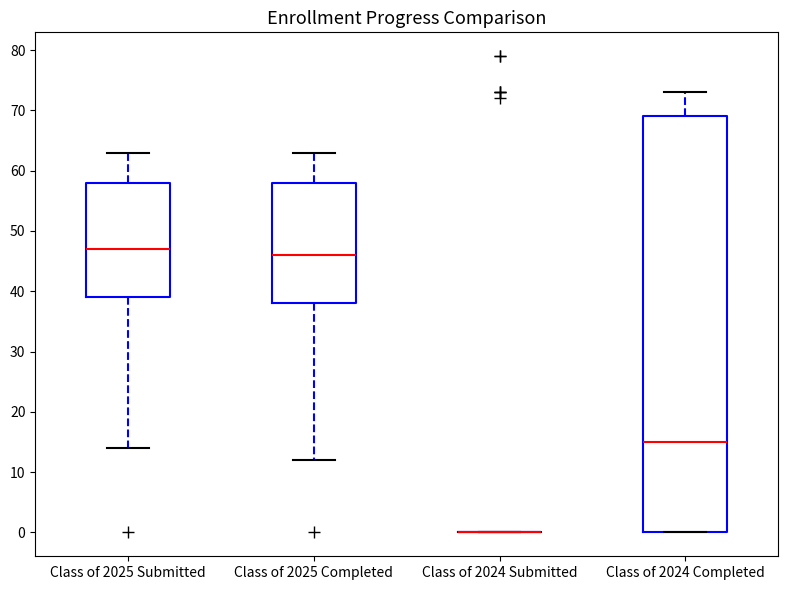

Where does the upper whisker of the box for Class of 2025 Submitted end on the y-axis? The values are not printed on the chart, so give them approximately, as read against the axis.

63